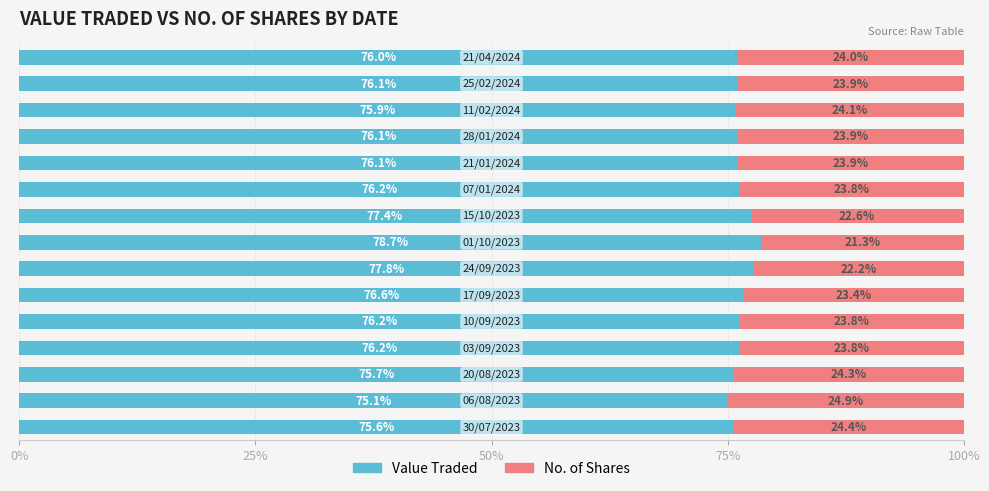

What is the minimum value for Value Traded?

75.1